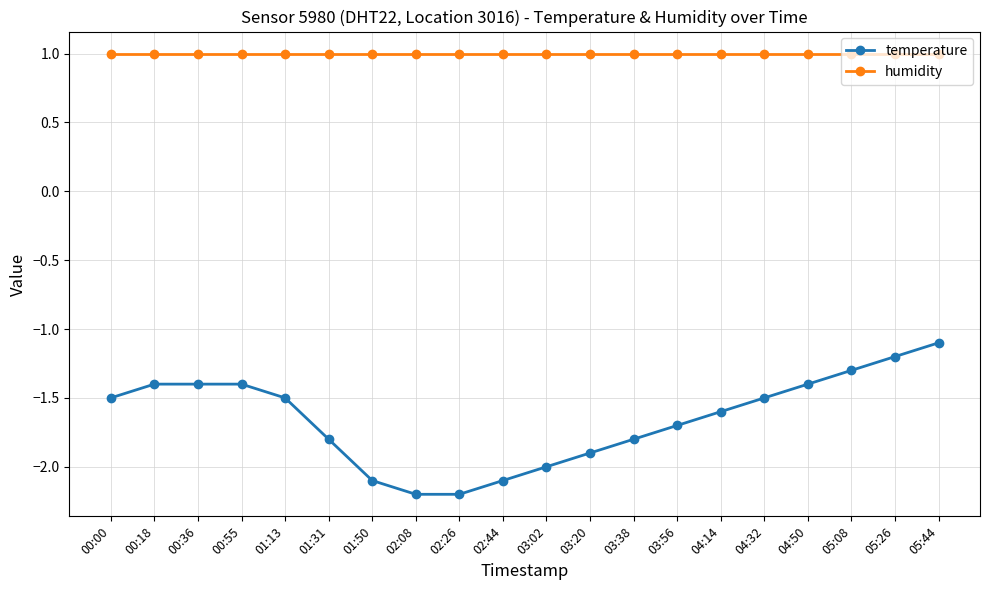

Which series changed the most between 00:36 and 03:56?

temperature